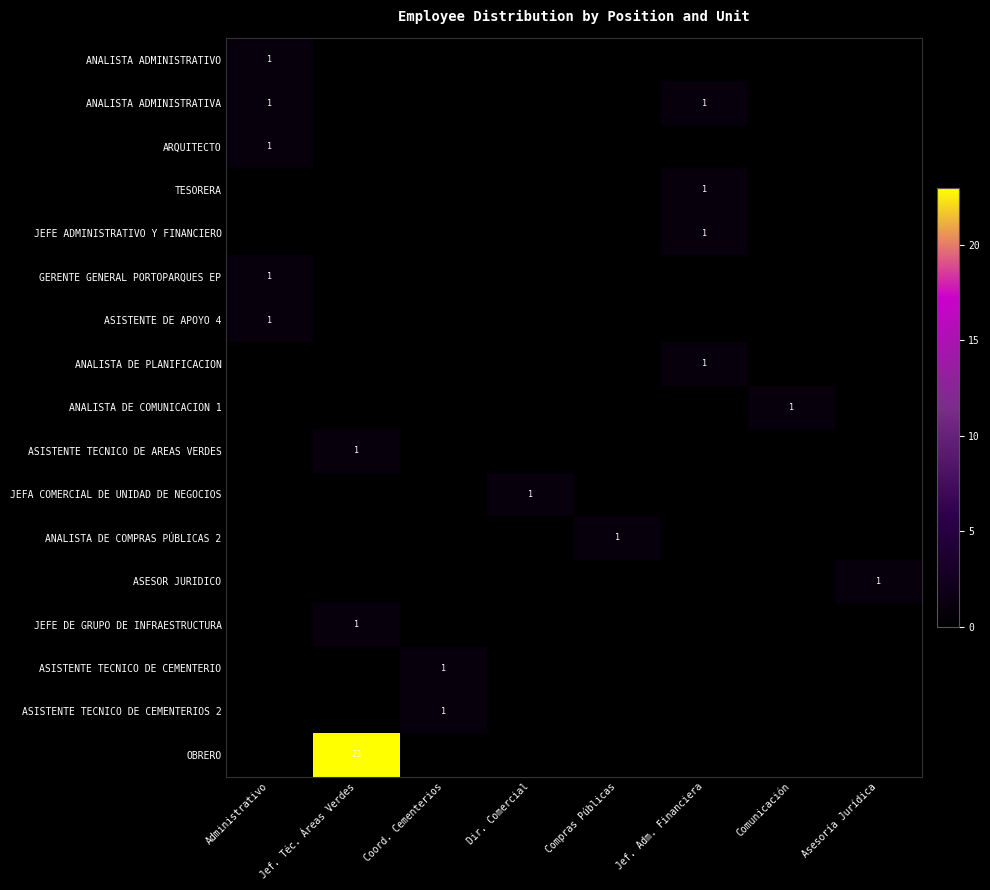

What is the difference between the highest and lowest values at Comunicación?

1